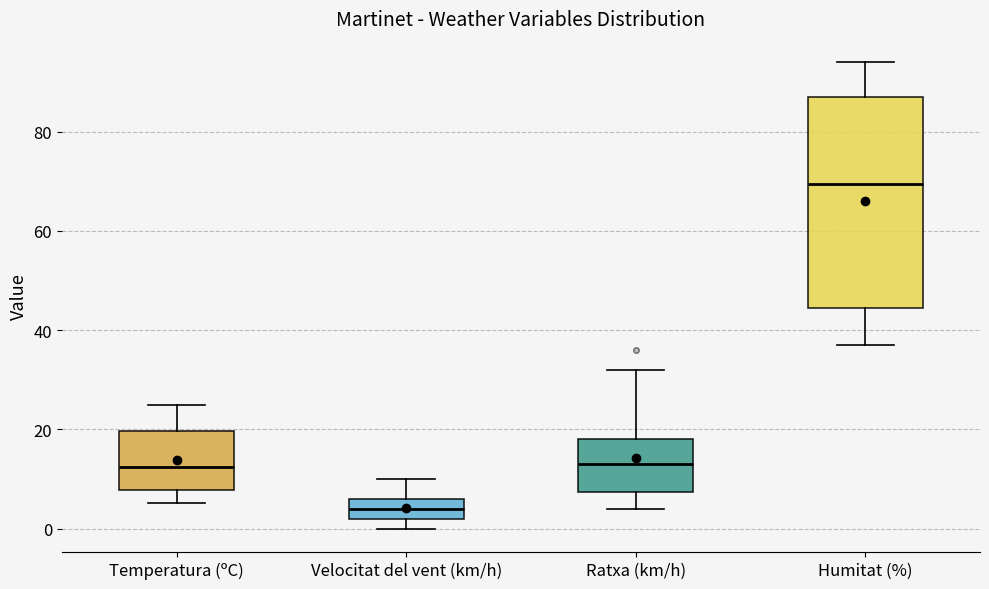

Which box's median line is the highest?

Humitat (%)